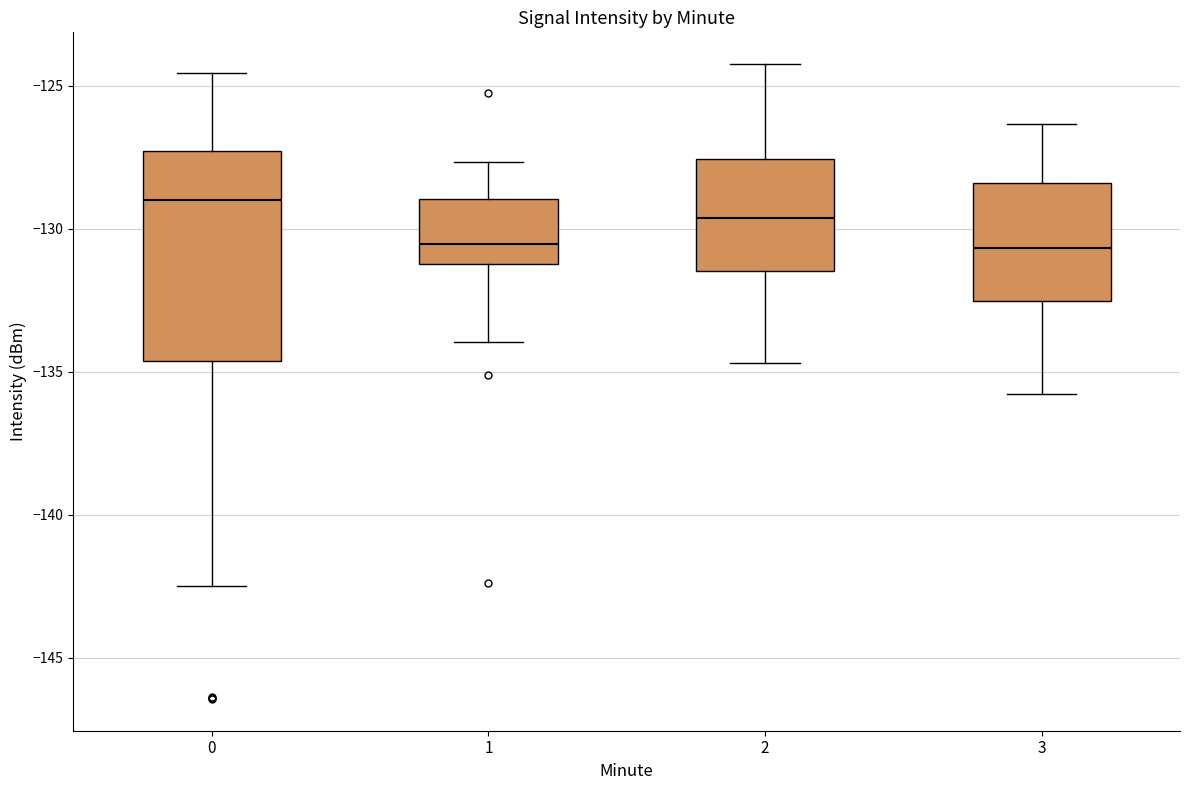

Reading left to right, read every box against the y-axis: the position of its median line, the range the box covers, and the ends of its whiskers. The values are not printed on the chart, so give them approximately, as read against the axis.

0: median -129.0, box -134.5 to -127.5, whiskers -142.5 to -124.5
1: median -130.5, box -131.0 to -129.0, whiskers -134.0 to -127.5
2: median -129.5, box -131.5 to -127.5, whiskers -134.5 to -124.0
3: median -130.5, box -132.5 to -128.5, whiskers -136.0 to -126.5